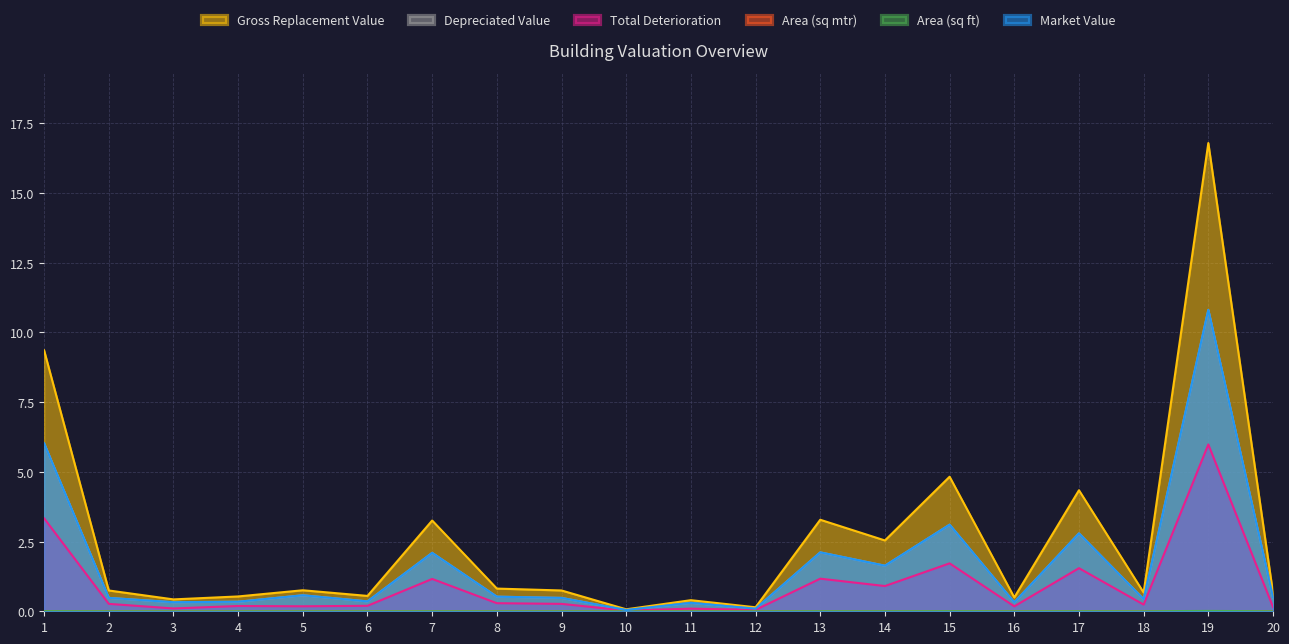

What are all the series names shown in the legend?

Gross Replacement Value, Depreciated Value, Total Deterioration, Area (sq mtr), Area (sq ft), Market Value